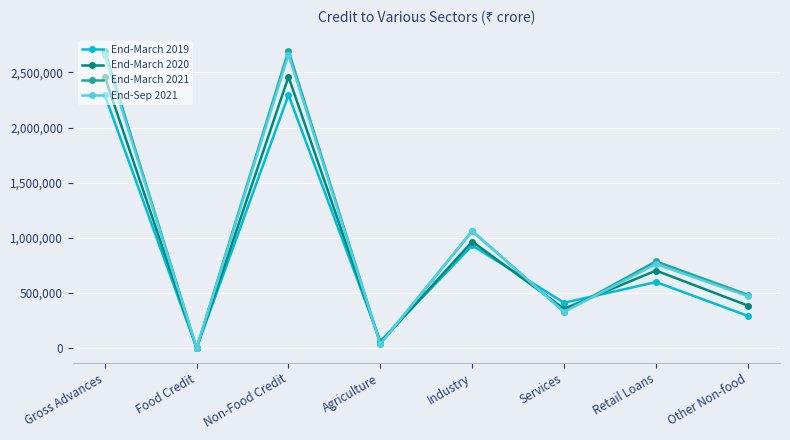

At which category does End-March 2019 reach its first local valley?

Food Credit